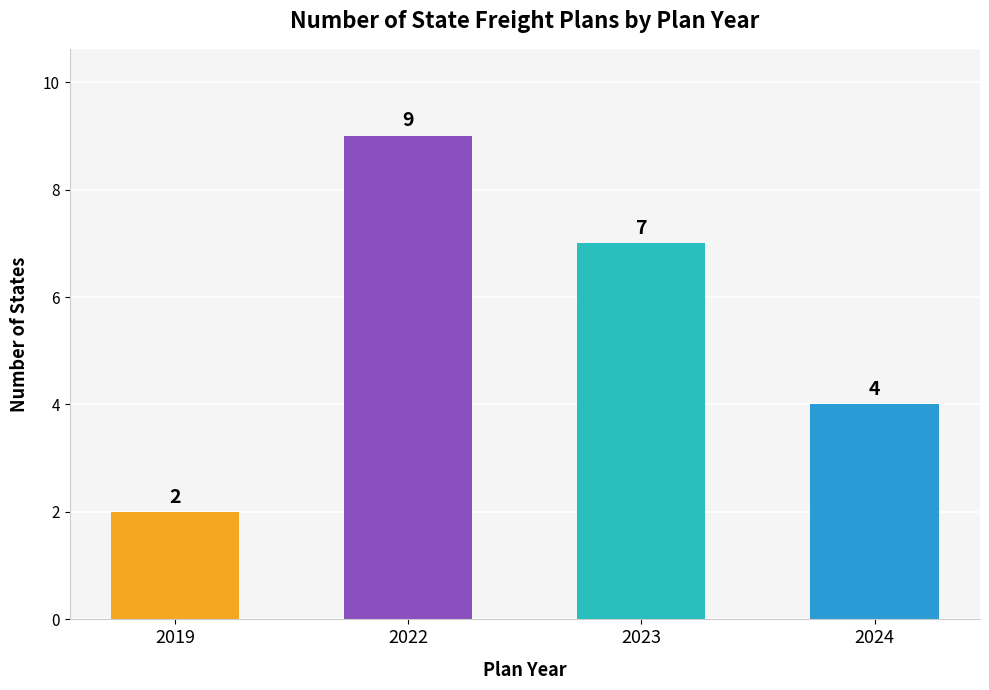

How many bars are there in total?

4